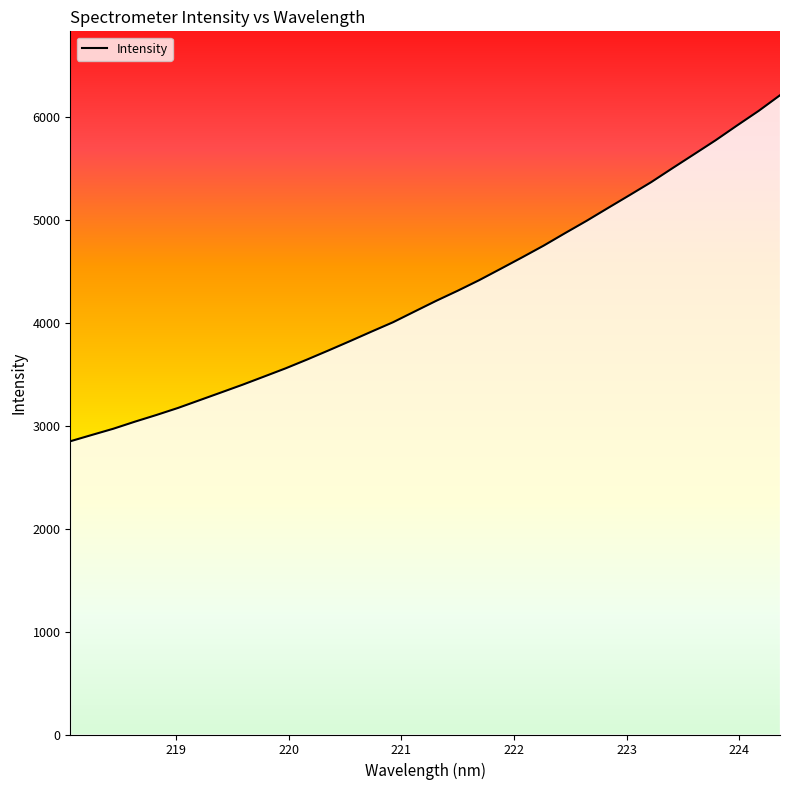

True or false: there are more than 0 points higher than both neighbors.

False